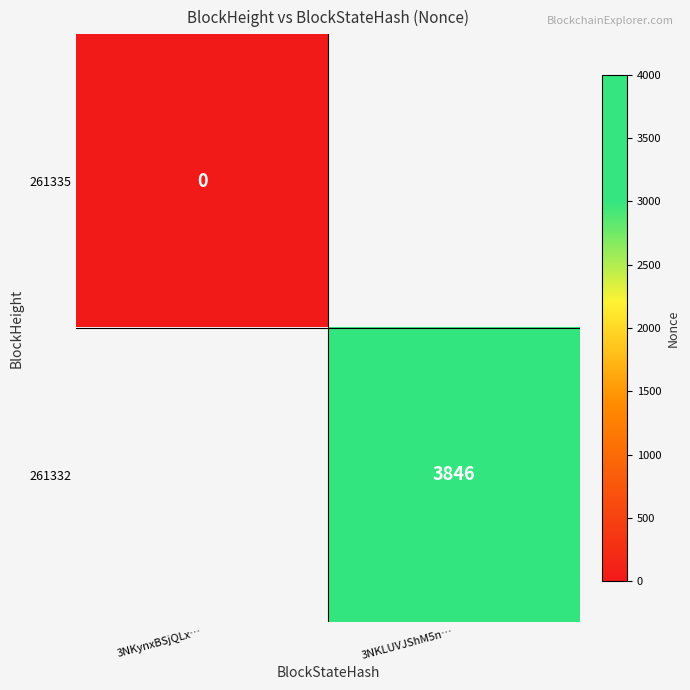

The 261332 series shows 3846 at 3NKLUVJShM5n…. True or false?

True